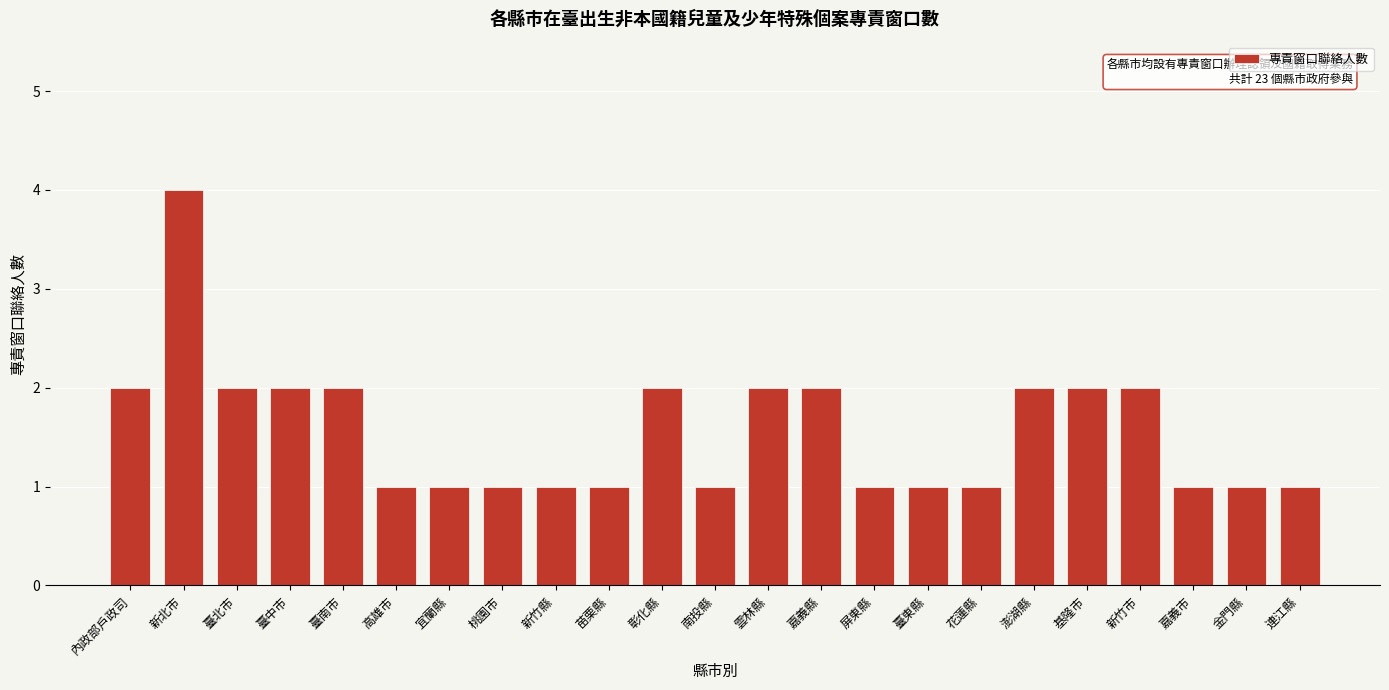

Reading right to left, transcribe all the data shown in this chart.

1	1	1	2	2	2	1	1	1	2	2	1	2	1	1	1	1	1	2	2	2	4	2